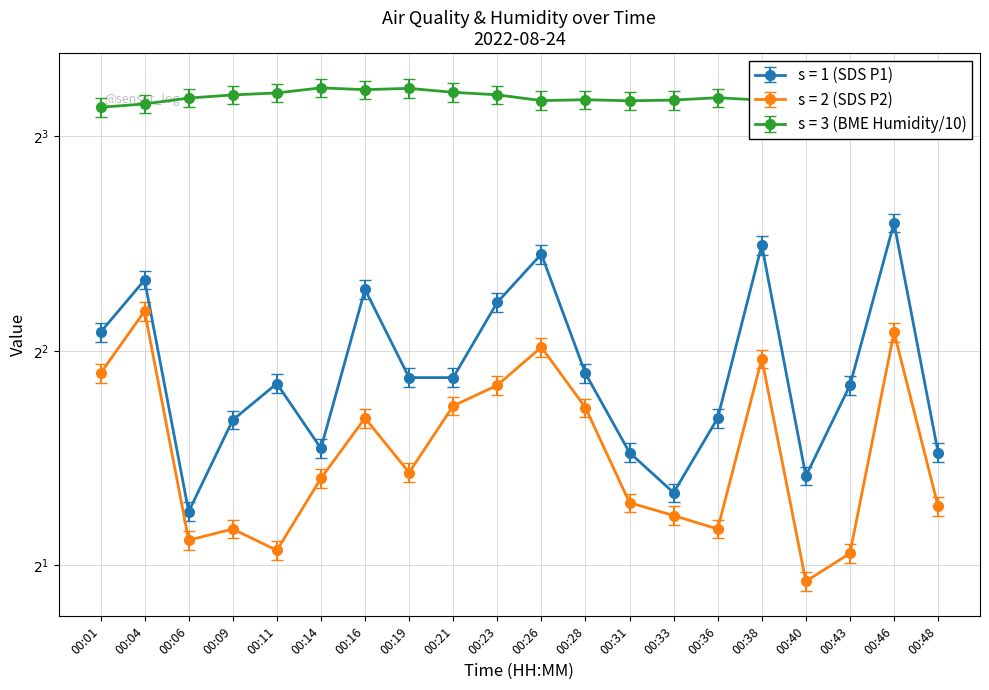

What is the difference between the maximum and second lowest values in the BME280_humidity series?

0.5